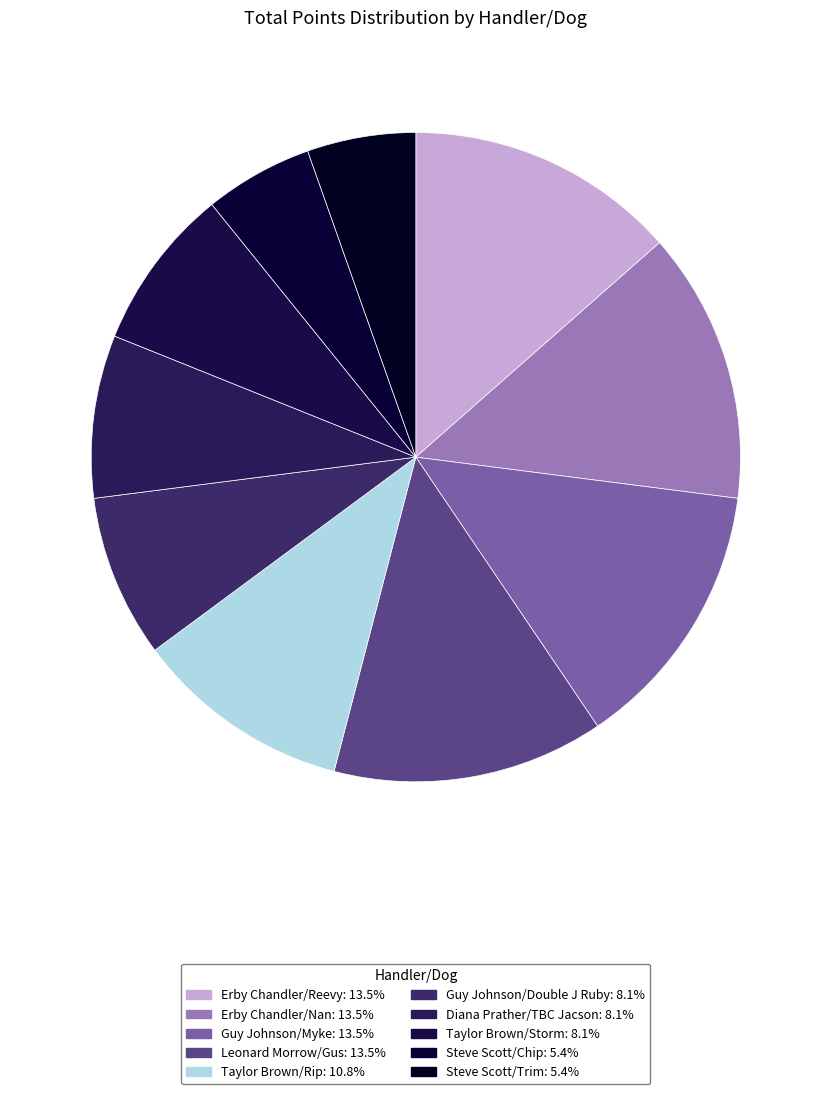

To the nearest percent, what is the combined percentage of Steve Scott/Trim and Steve Scott/Chip?

11%